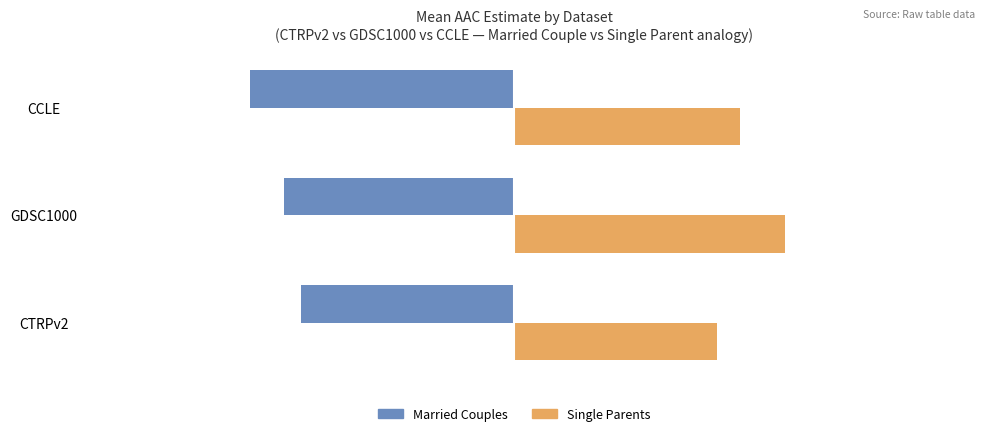

At which label does Married Couples reach its minimum?

CCLE